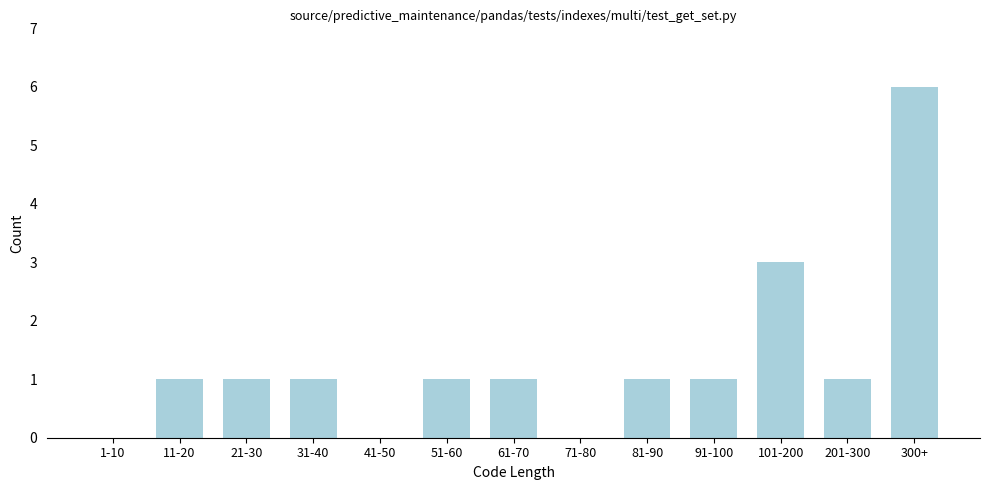

Reading left to right, transcribe all the data shown in this chart.

1-10=0	11-20=1	21-30=1	31-40=1	41-50=0	51-60=1	61-70=1	71-80=0	81-90=1	91-100=1	101-200=3	201-300=1	300+=6